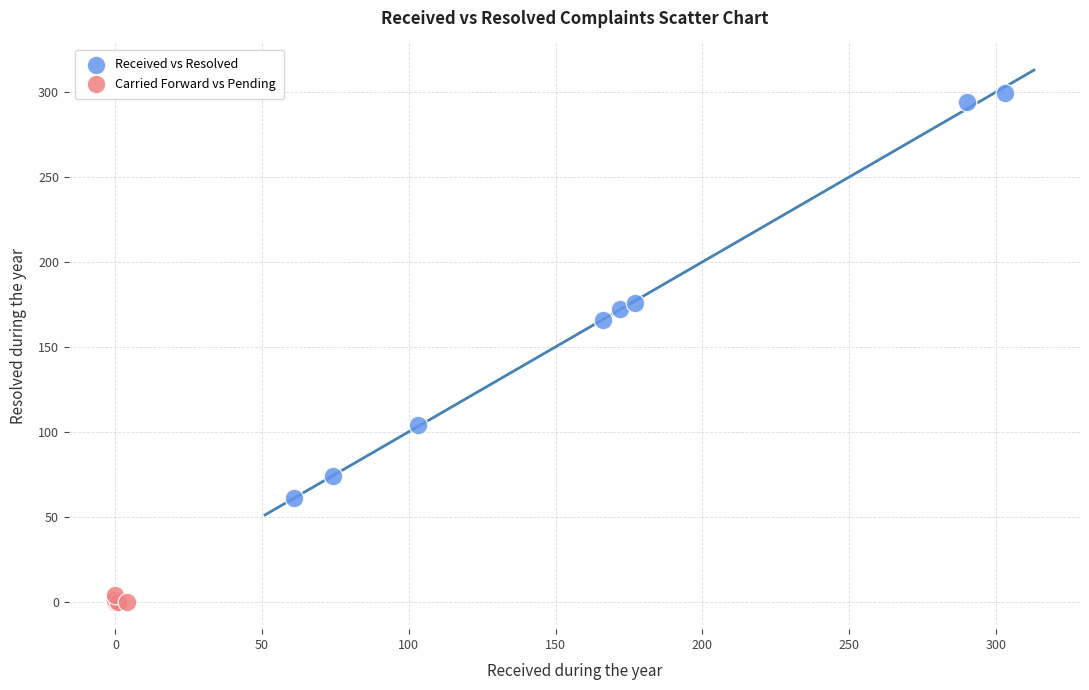

What are all the series names shown in the legend?

Received vs Resolved, Carried Forward vs Pending